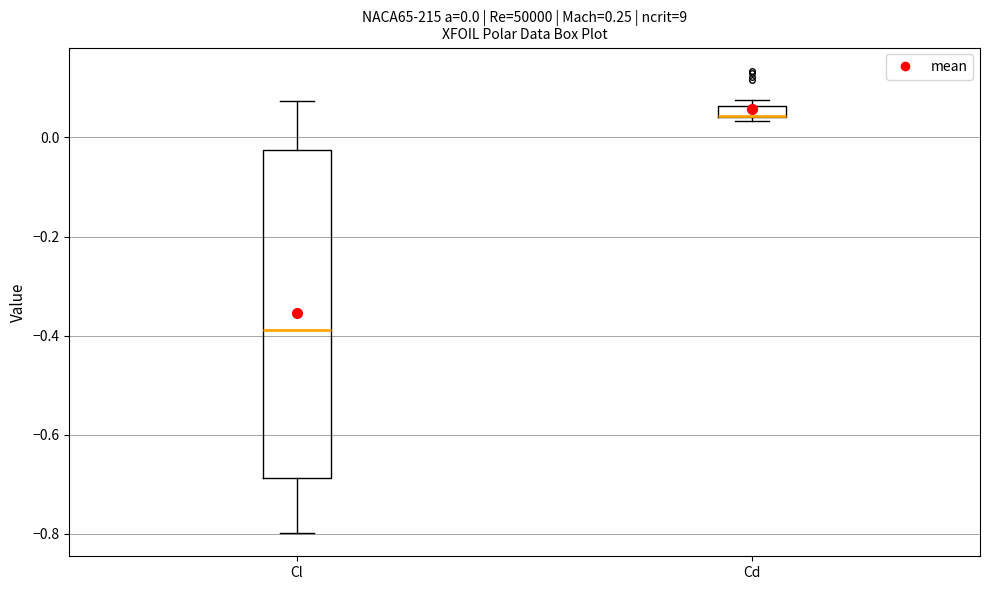

Which box is the tallest, from its lower edge to its upper edge?

Cl